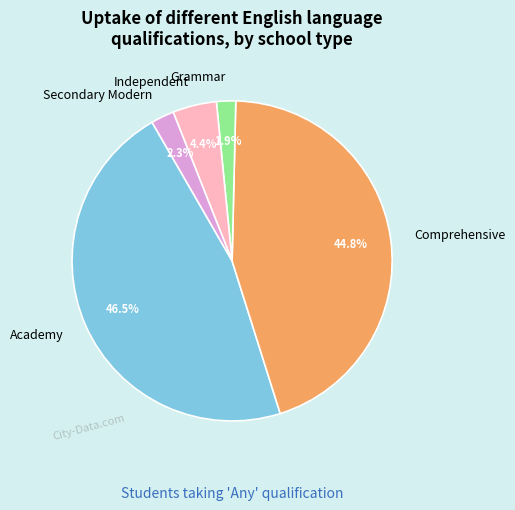

Do Grammar and Comprehensive together represent more than half of the pie?

No